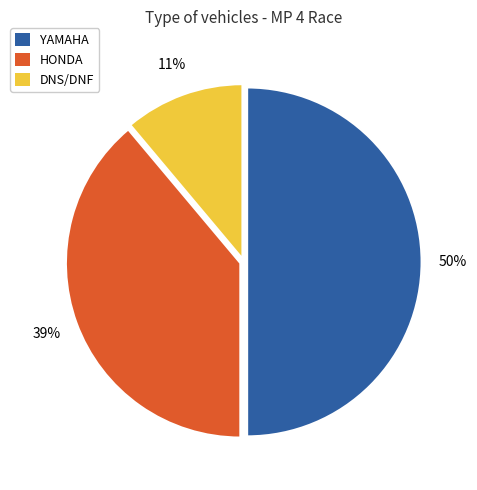

To the nearest percent, what is the average slice percentage?

33%